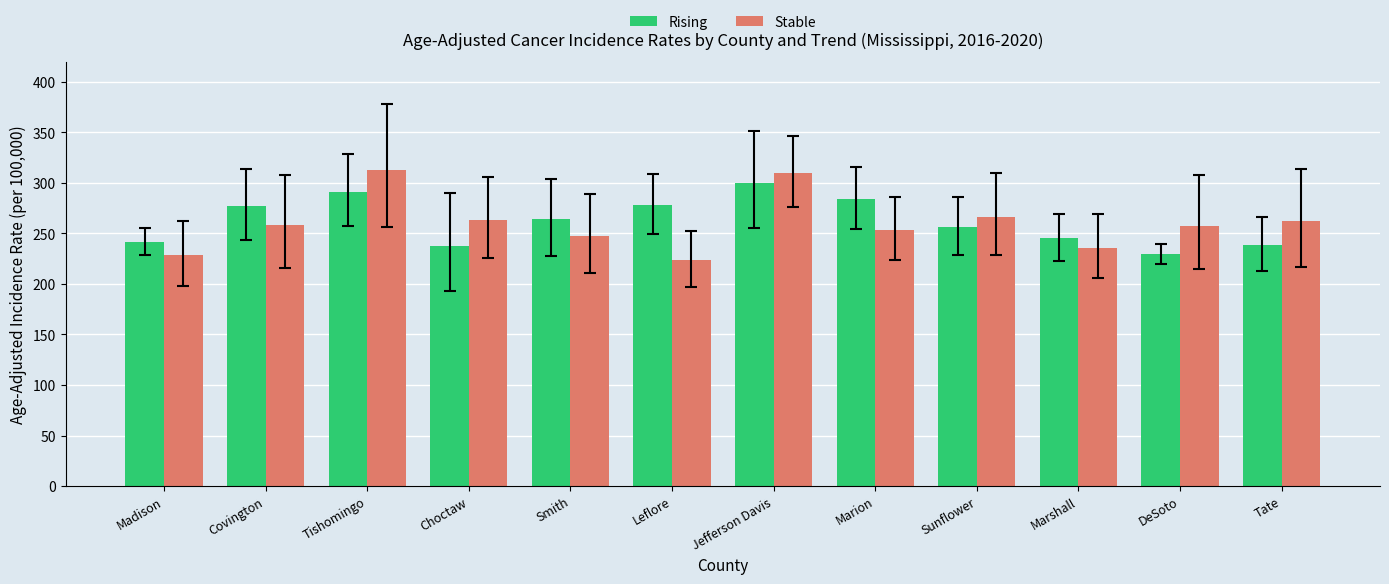

What is the average value of the Stable series?

260.0